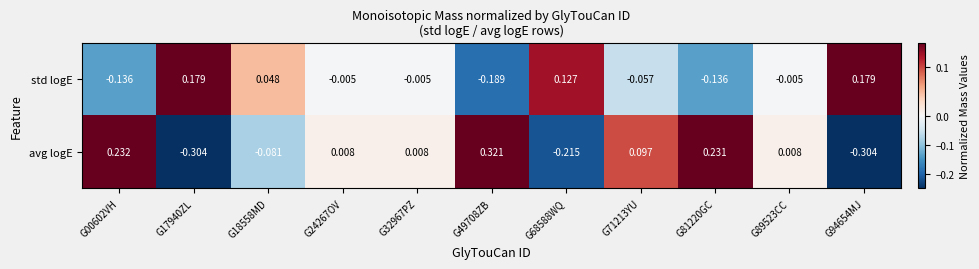

Is the value of avg logE at G17940ZL greater than the value of std logE at G00602VH?

No